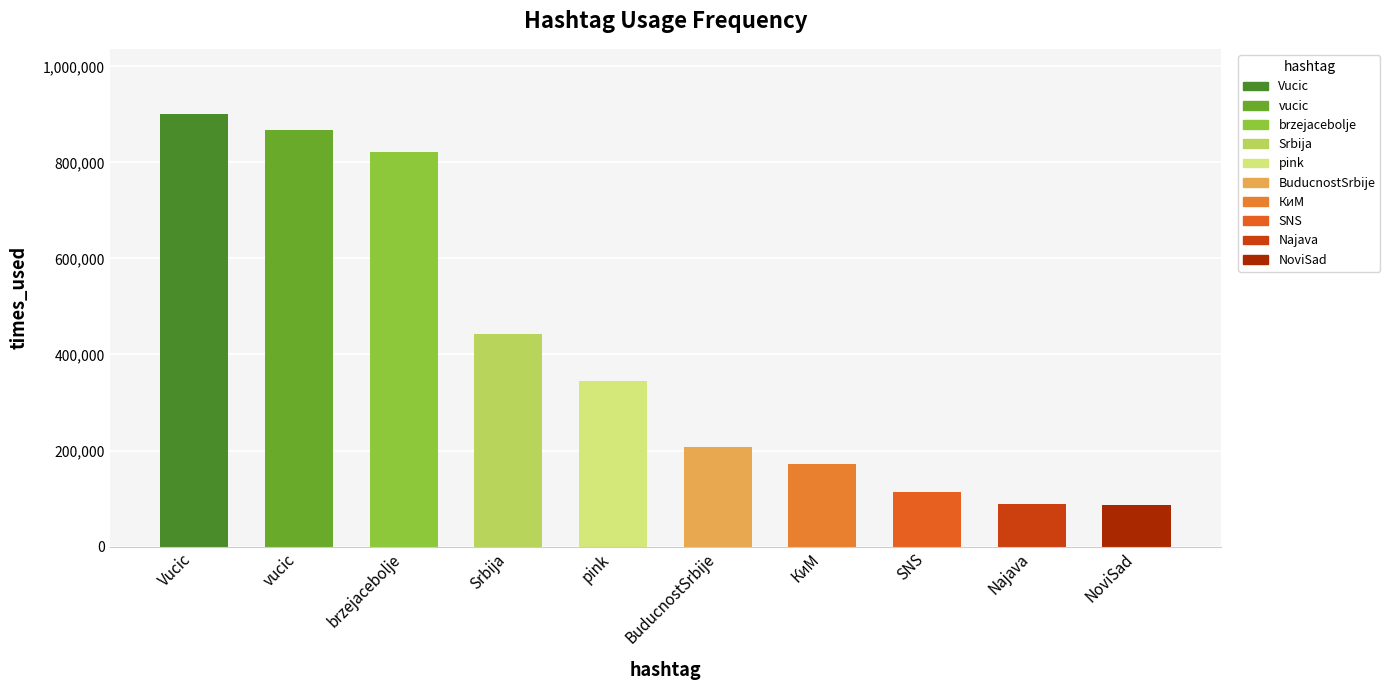

What is the minimum value shown in the chart?

87150